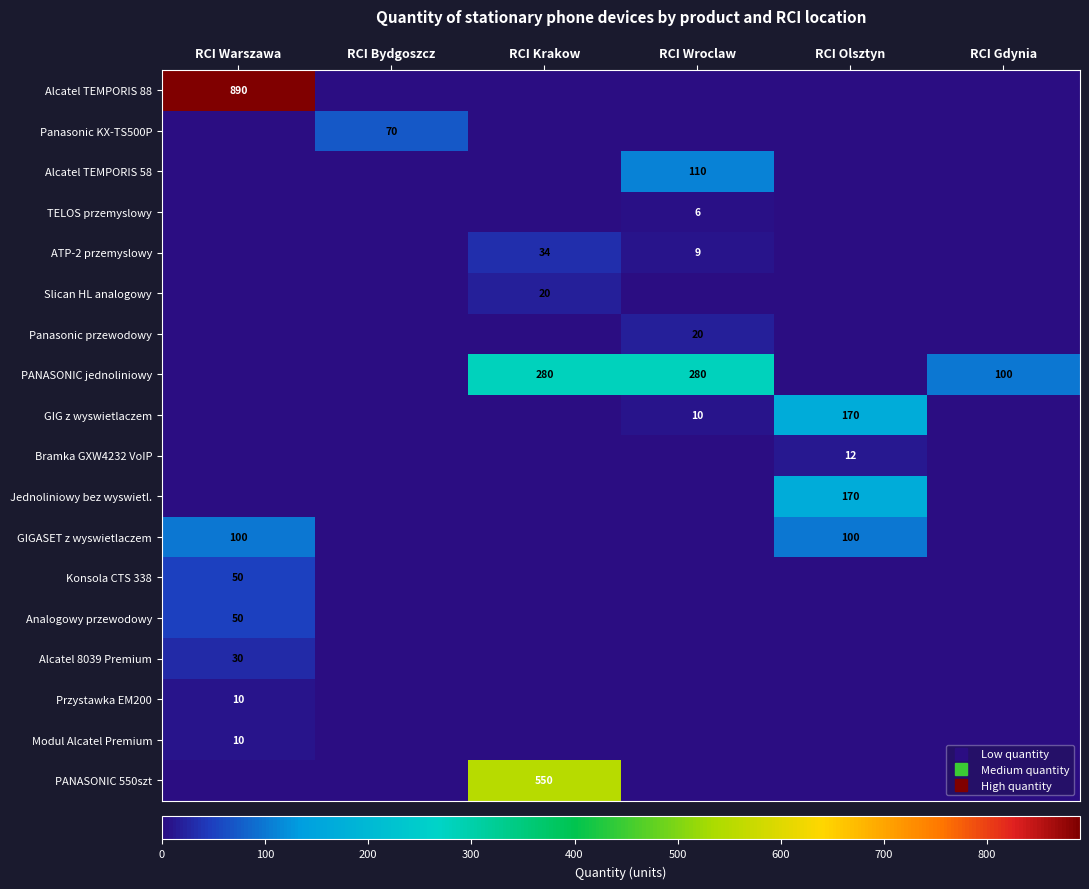

Which series has the largest range (max minus min)?

Alcatel TEMPORIS 88